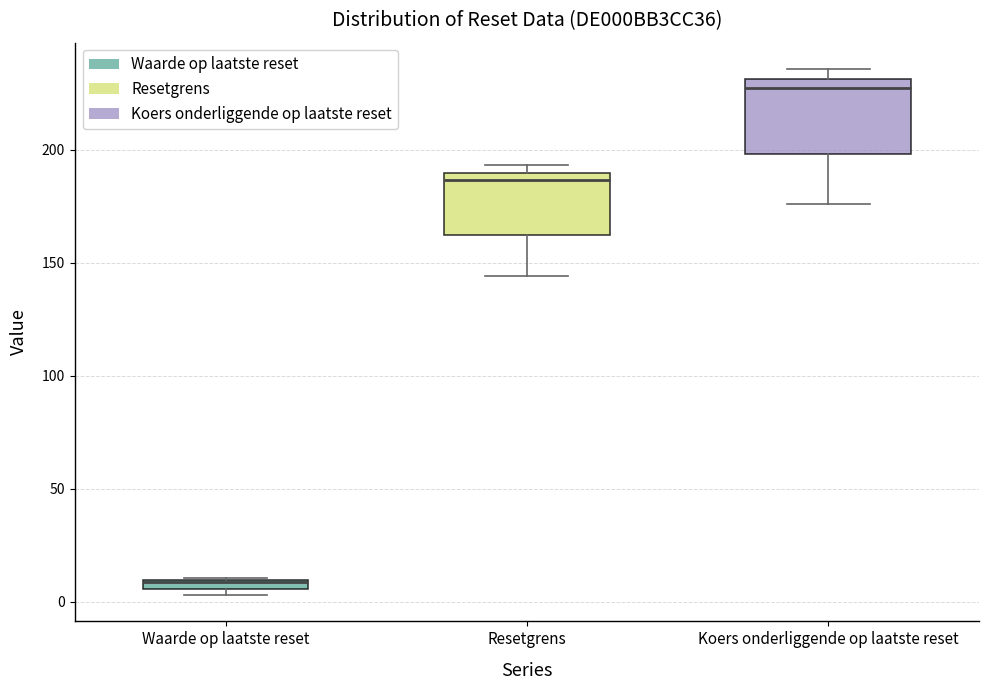

Where is the lower edge of the box for Resetgrens on the y-axis? The values are not printed on the chart, so give them approximately, as read against the axis.

160